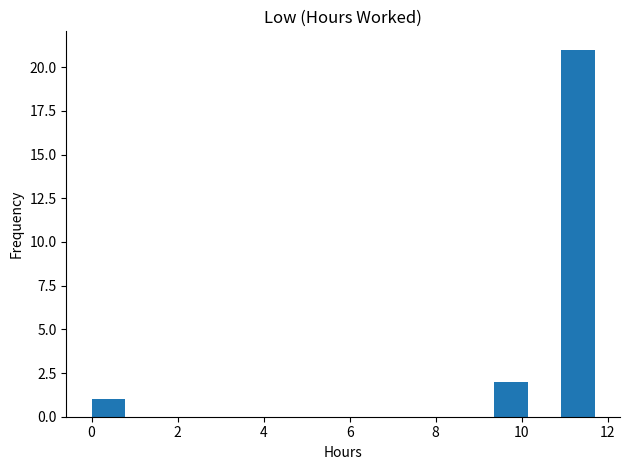

Read against the x-axis, roughly where is the centre of the tallest bar?

11.4